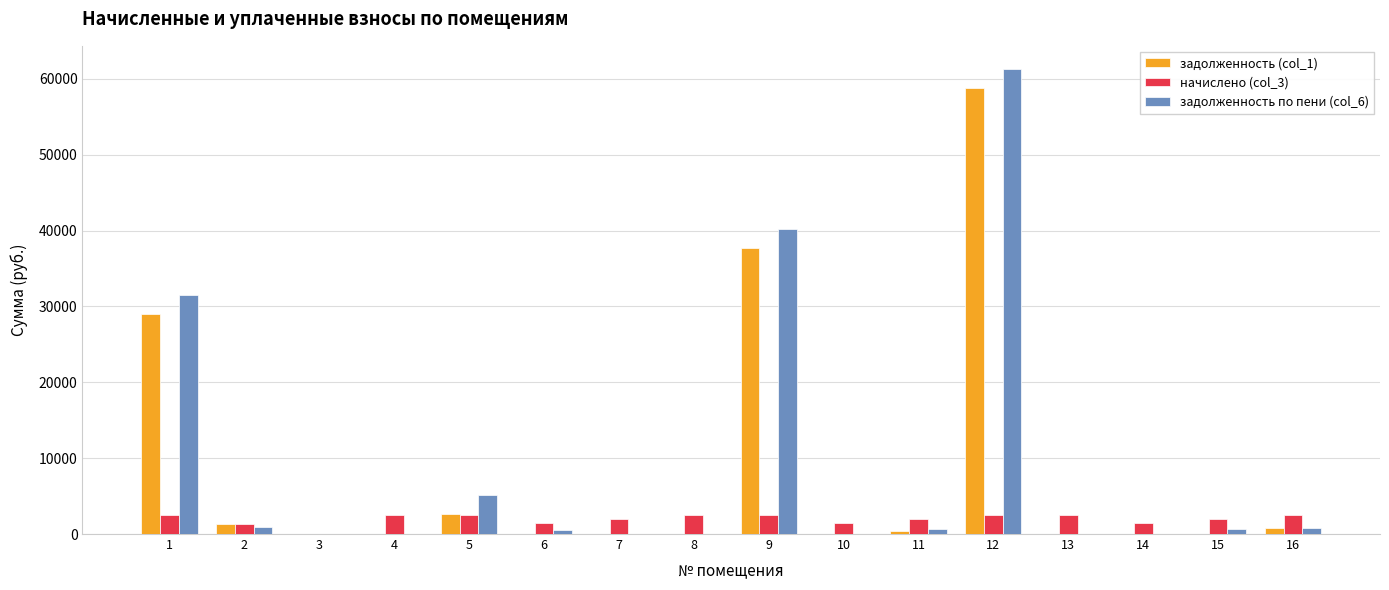

What is the greatest value displayed?

61295.8